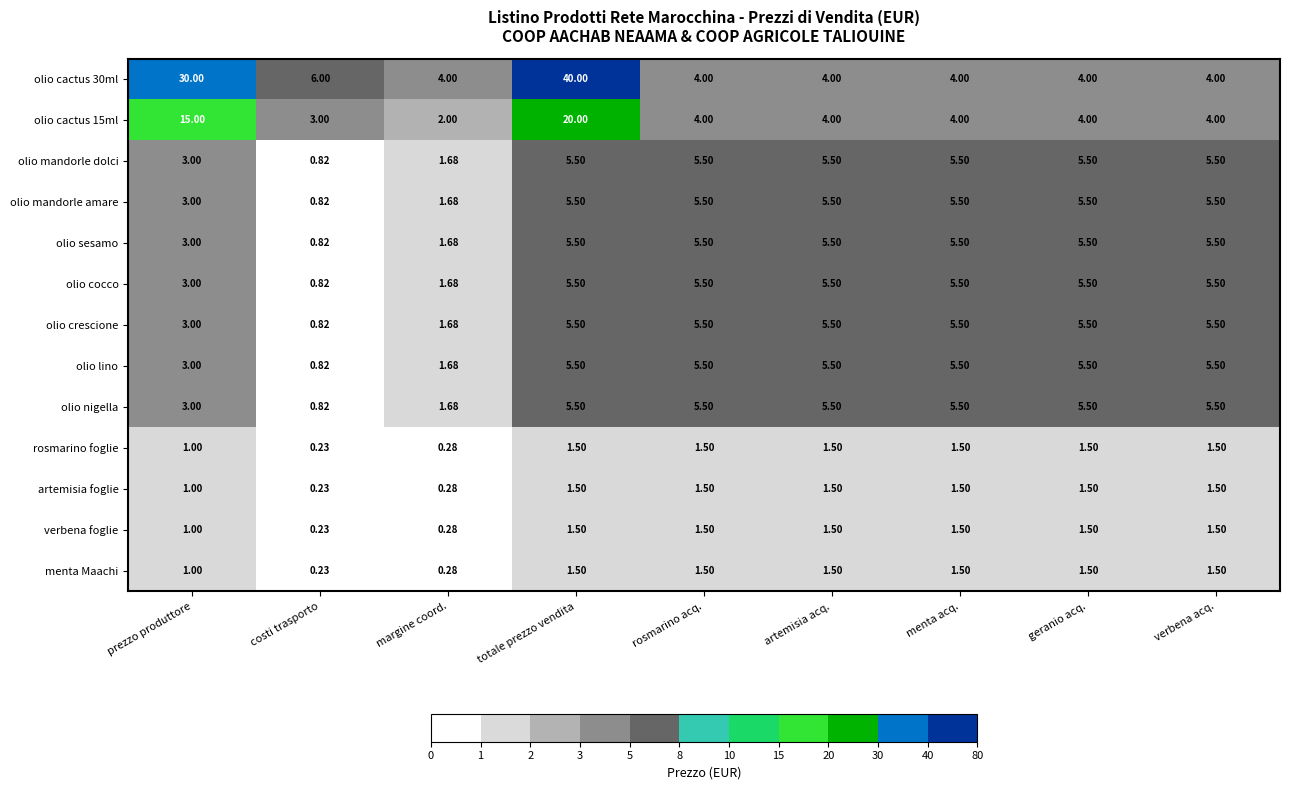

At which category is the sum across all series the highest?

totale prezzo vendita